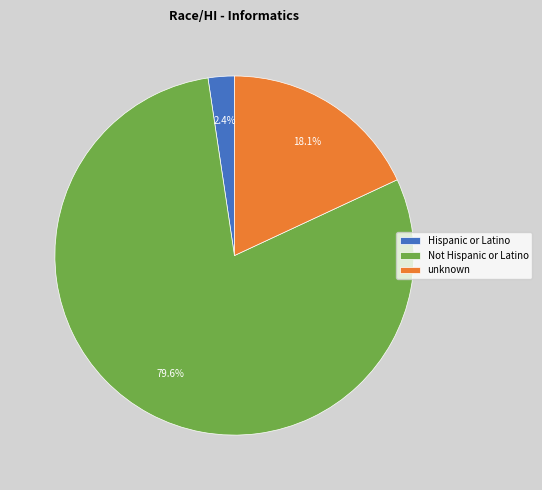

To the nearest percent, what percentage of the pie is unknown?

18%